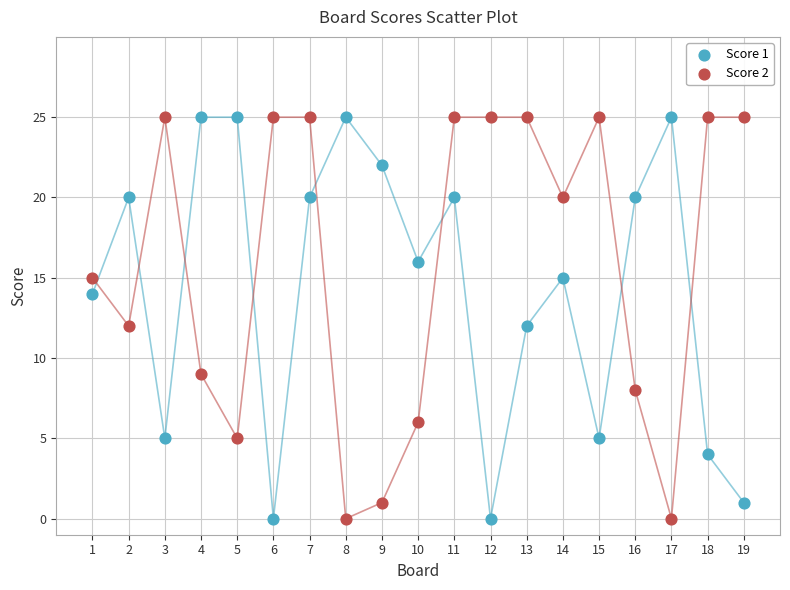

What is the X range (max minus min) for the scatter plot?

18